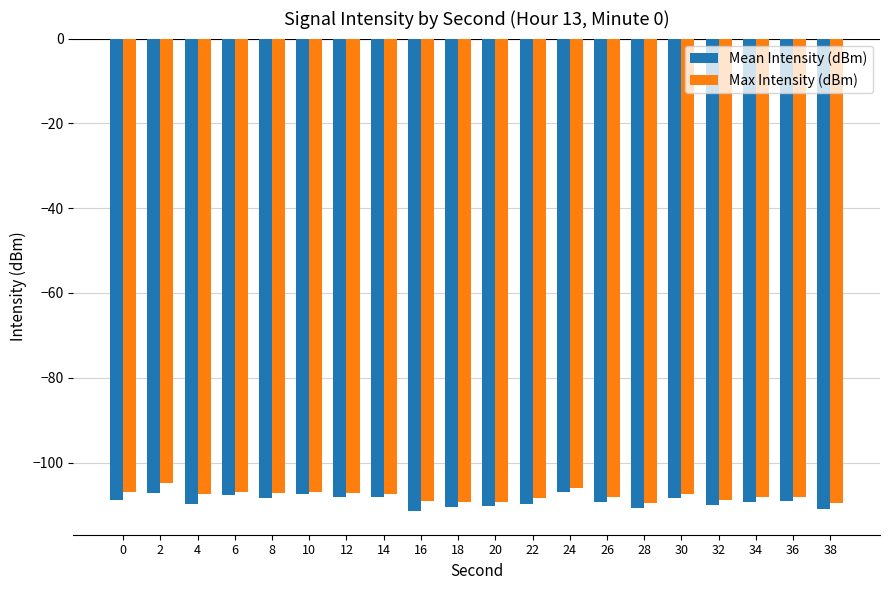

Is the value of Mean Intensity (dBm) at 28 greater than the value of Max Intensity (dBm) at 8?

No